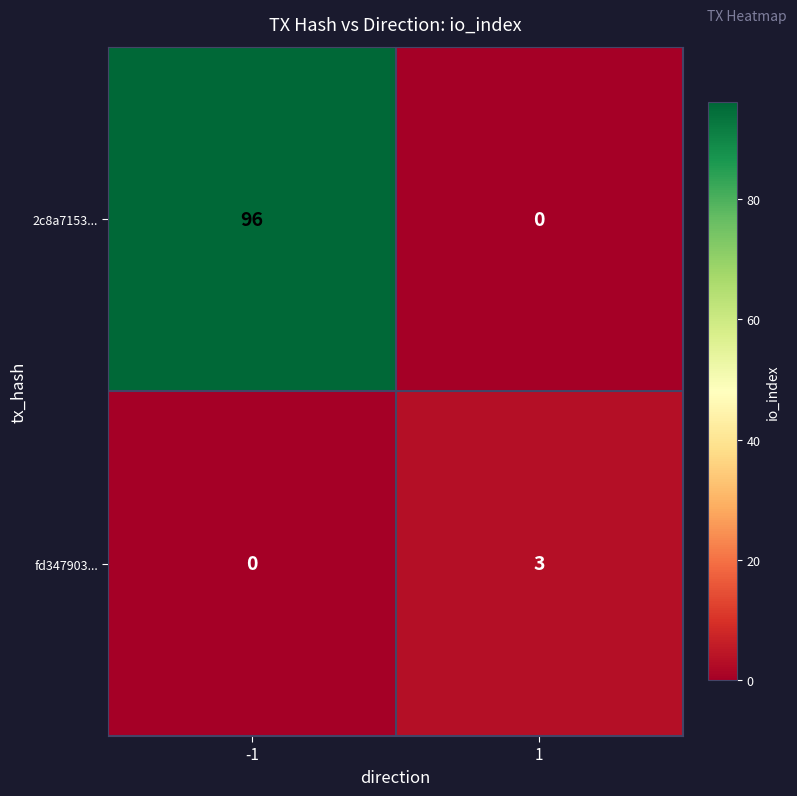

How many data points does each series have?

2